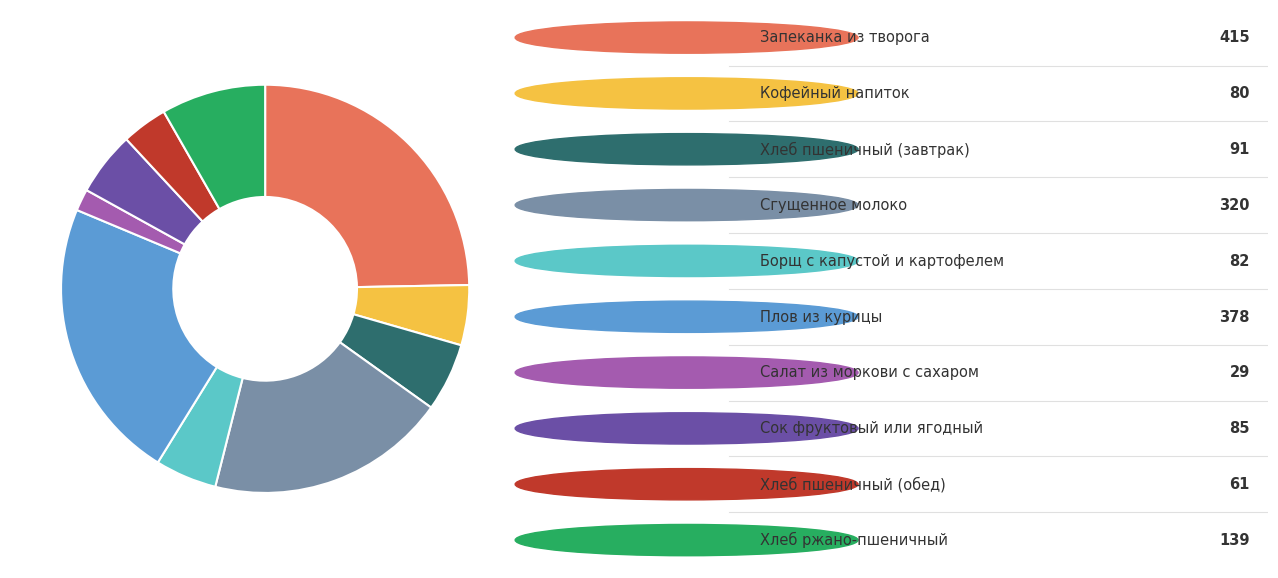

Count the number of slices in the pie.

10